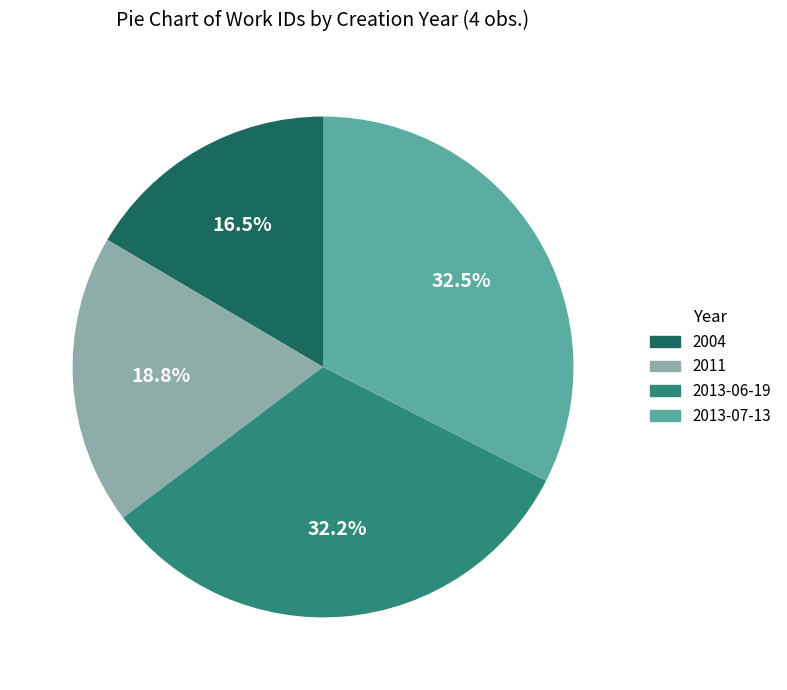

To the nearest percent, what is the combined percentage of 2013-07-13 and 2004?

49%